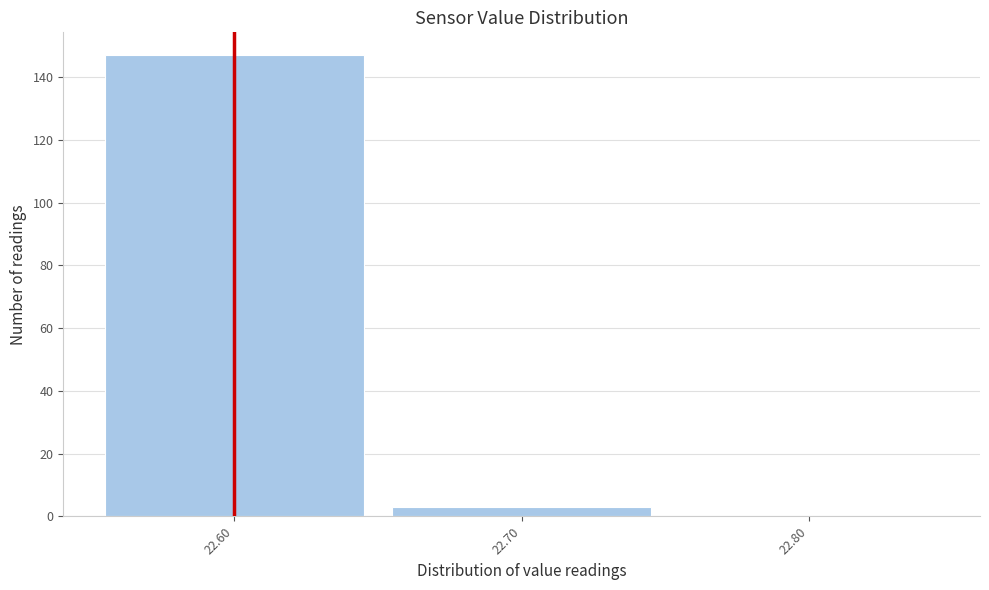

What is the height of the bar covering 22.55 to 22.65 on the x-axis? The values are not printed on the chart, so give them approximately, as read against the axis.

148